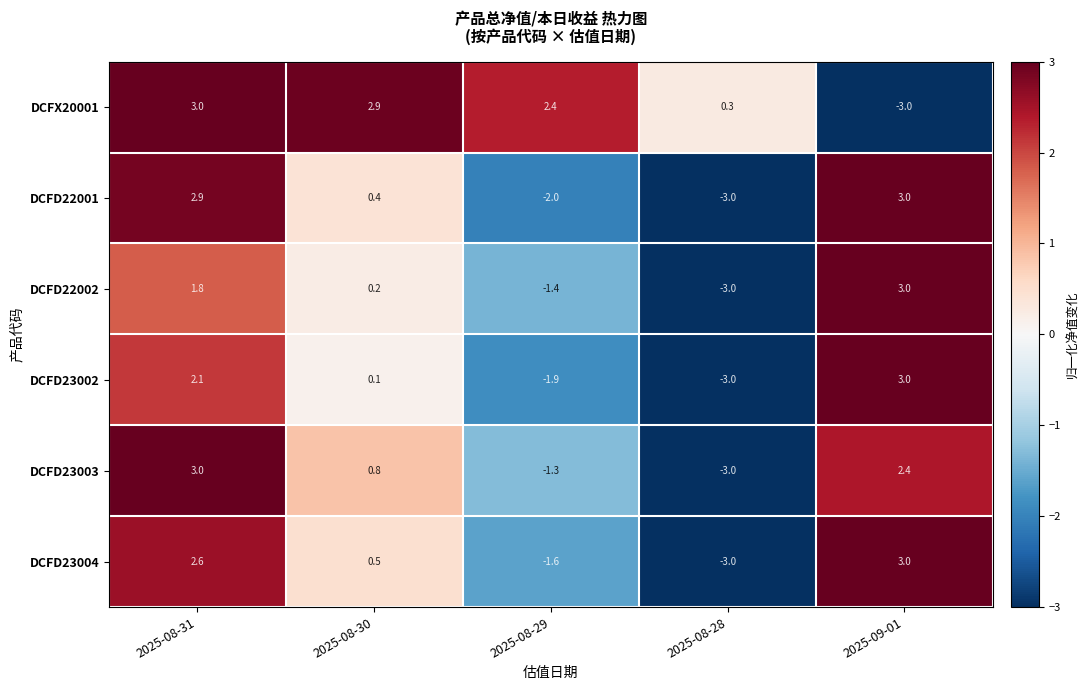

How many data points in DCFD22002 are above 0?

3